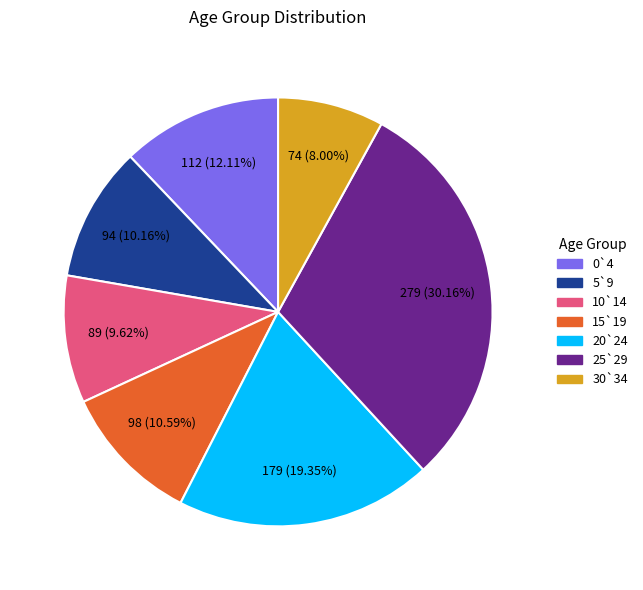

True or false: 5`9 accounts for 16% of the total.

False